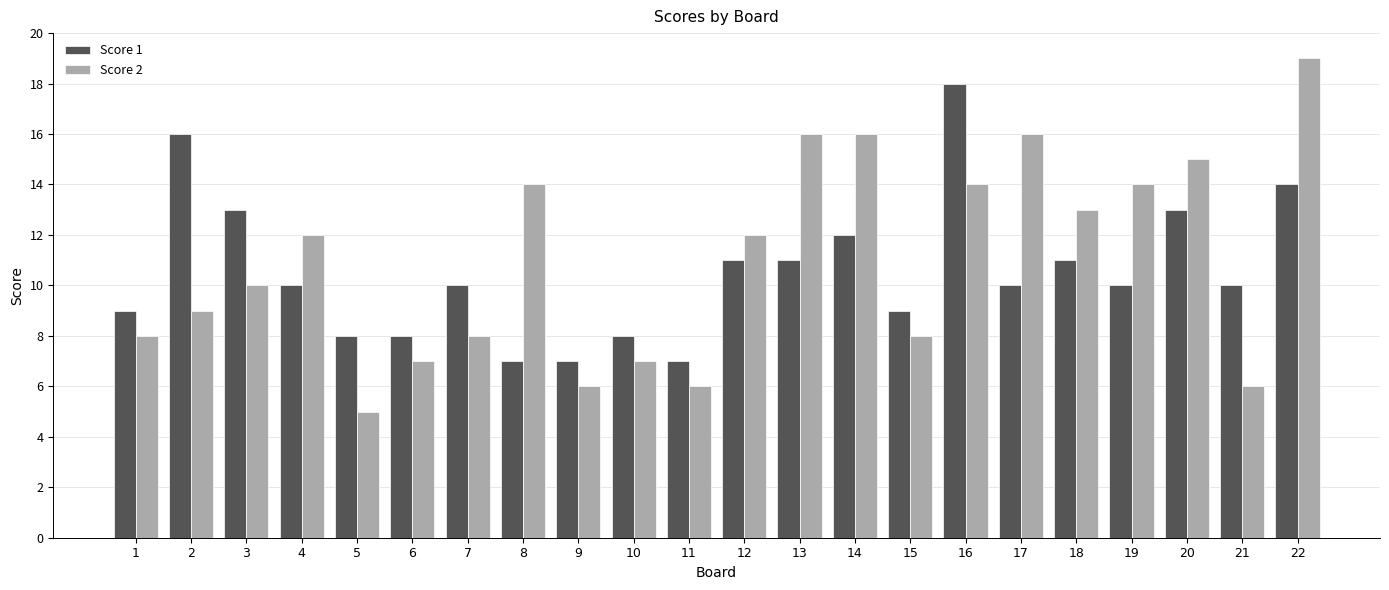

True or false: Score 2 has a value of 1 at 11.

False